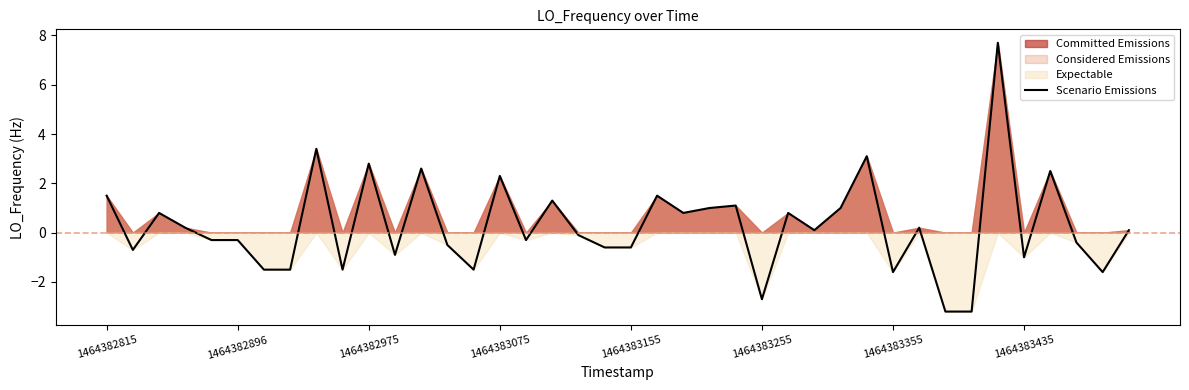

What is the minimum value for Scenario Emissions?

-3.2